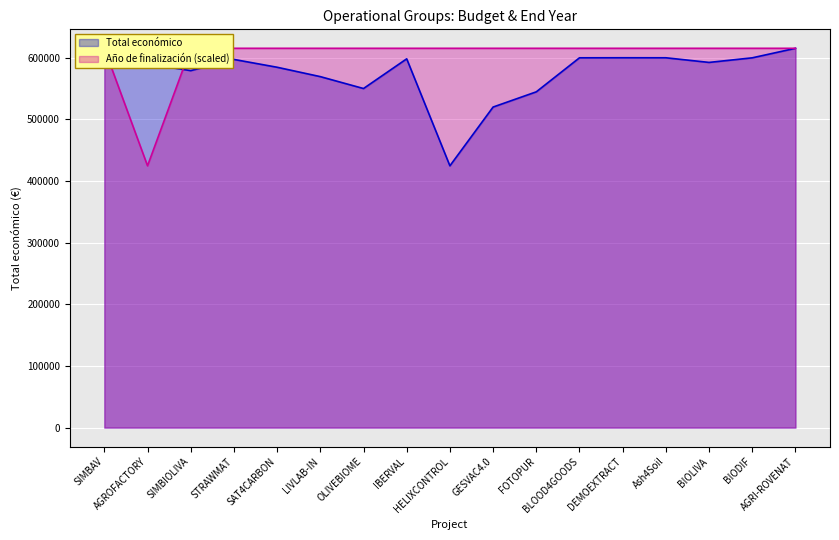

How many values in the Total económico series are below 592475?

8